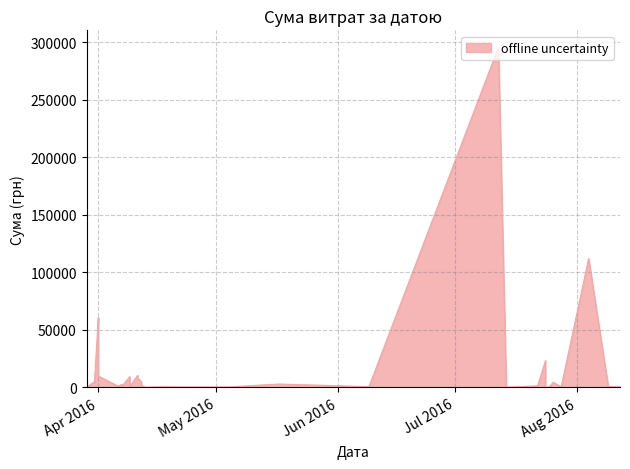

At which label is the value closest to 147824?

04.08.2016